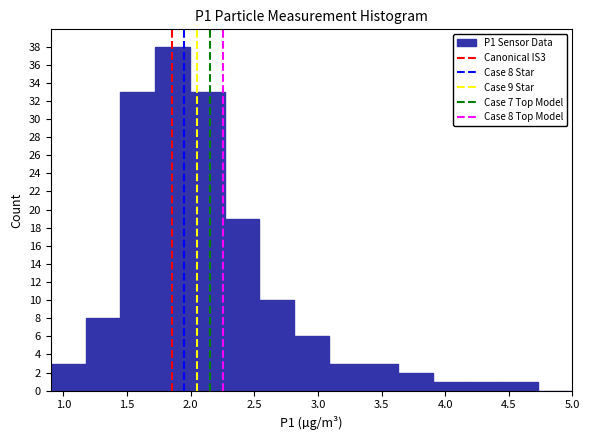

Over which range of the x-axis is the bar tallest?

1.70 to 2.00